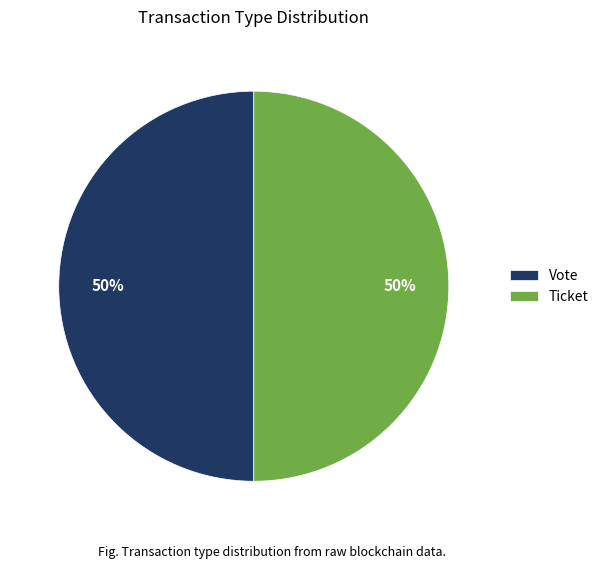

How many segments does this pie chart have?

2